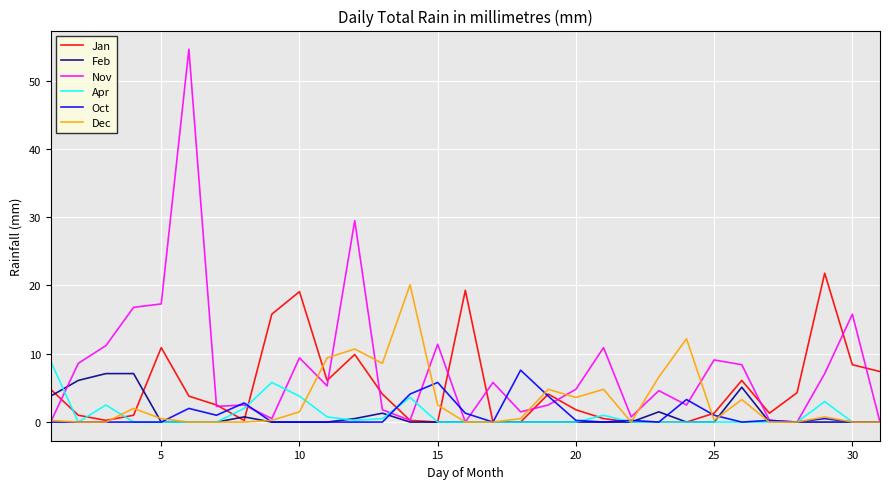

What is the maximum value for Dec?

20.1